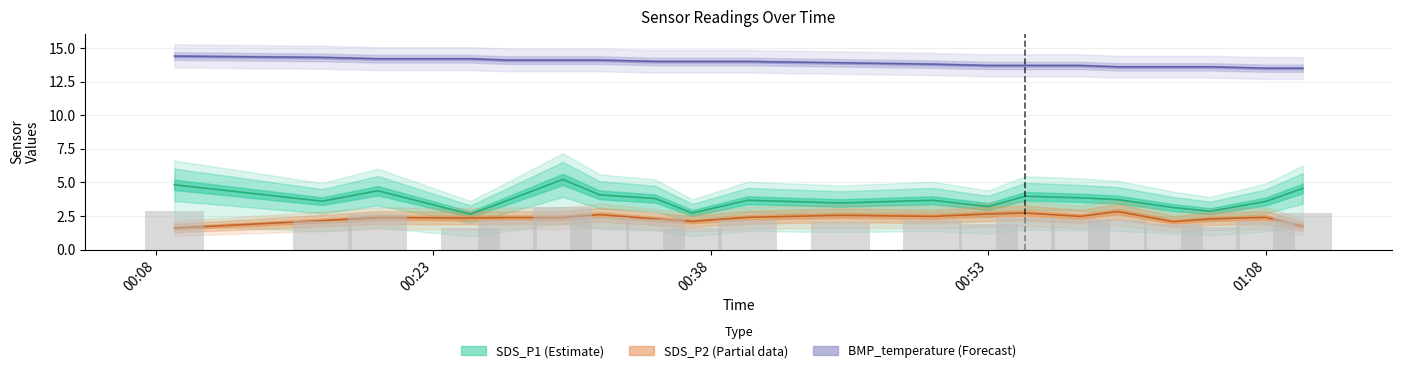

At which category does the chart reach its peak across all series?

2022/11/05 00:09